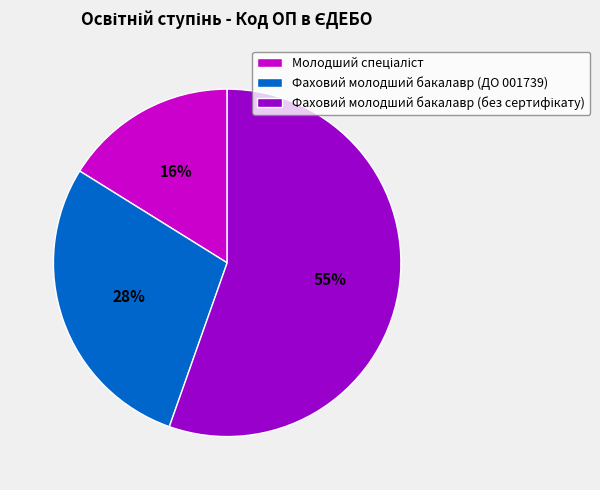

Is there a majority slice in this chart?

Yes